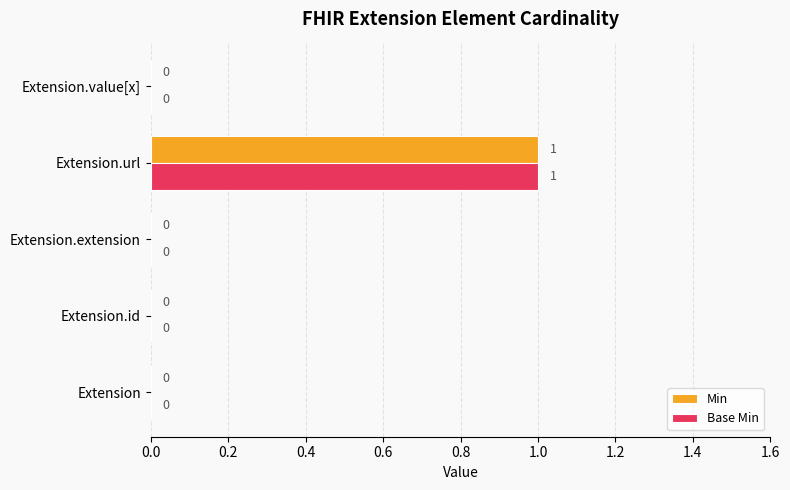

How many Min values are between 0 and 1?

5